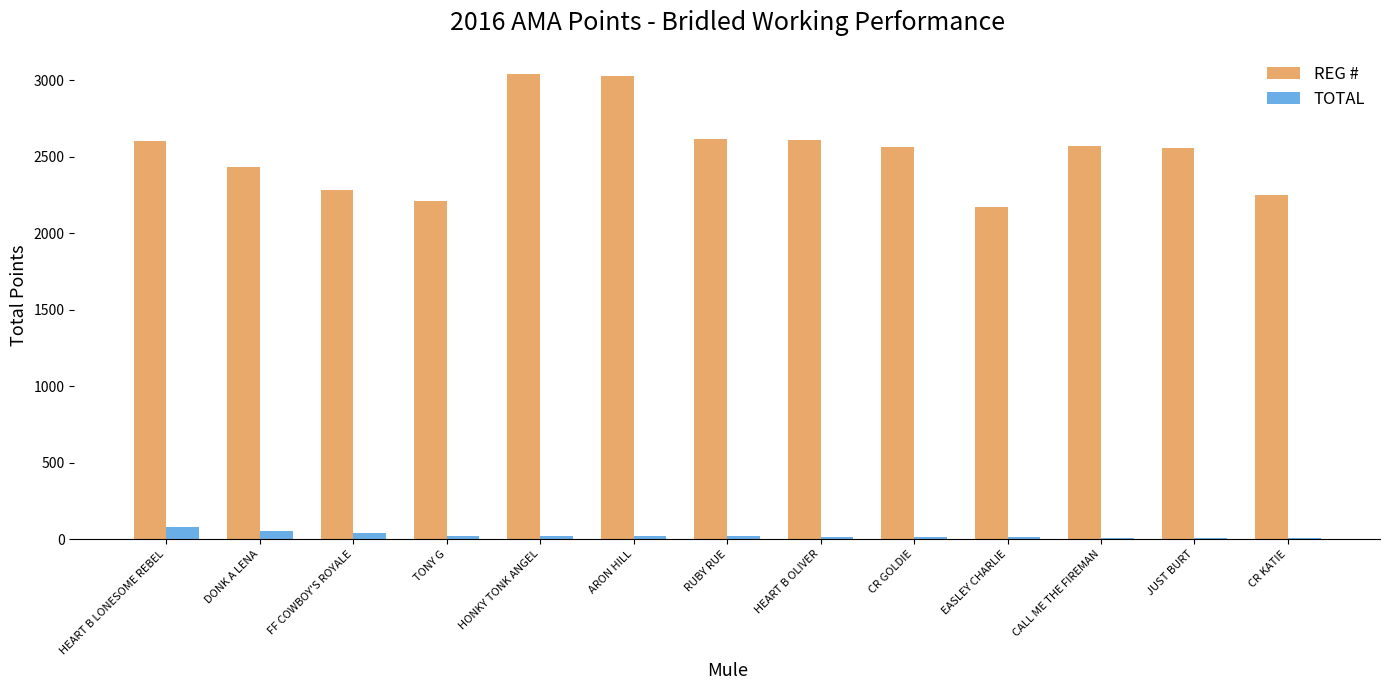

What is the sum of all TOTAL values?

320.0